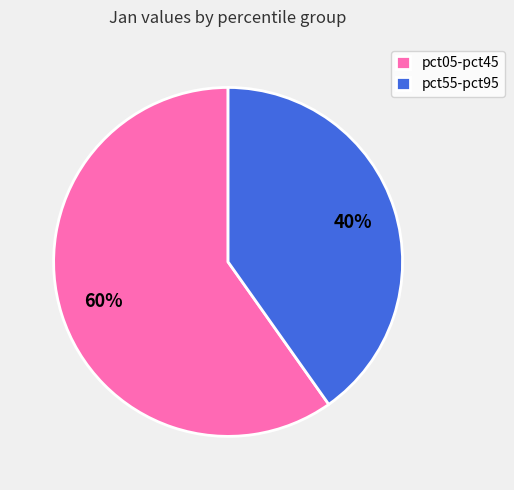

Combined, do pct05-pct45 and pct55-pct95 account for over 50%?

Yes